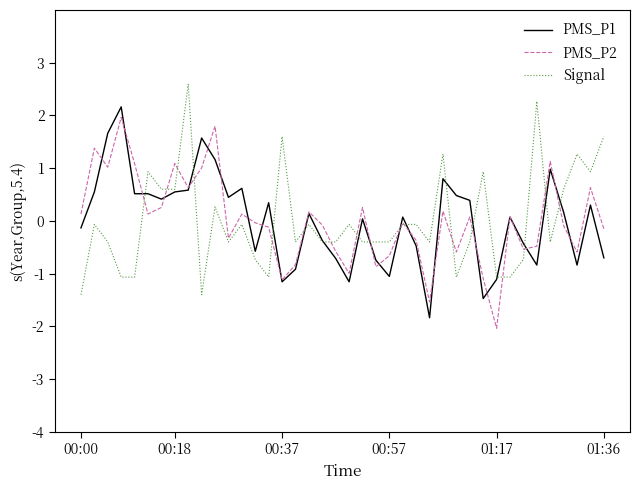

Count the number of categories in the chart.

40